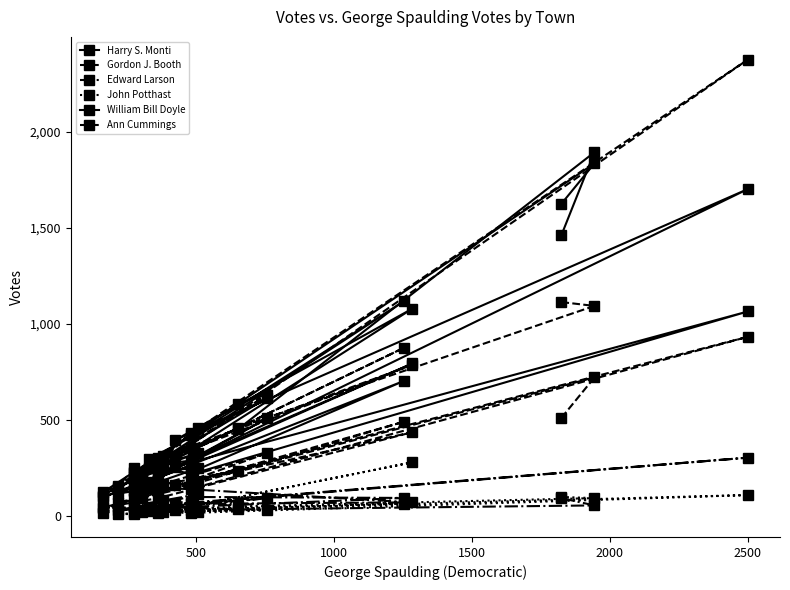

What is the difference between the maximum and minimum values in the Ann Cummings series?

2276